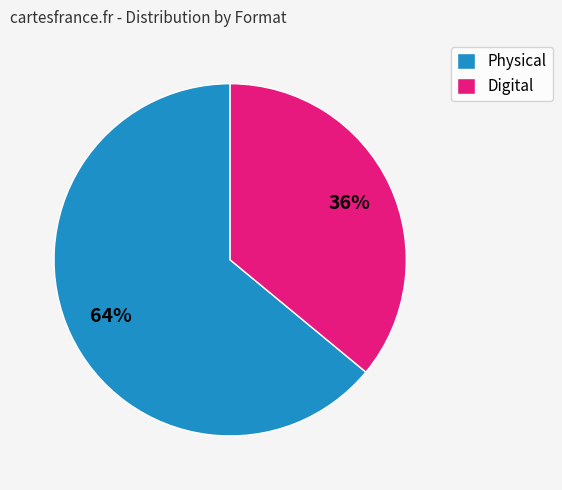

Which has a higher value, Digital or Physical?

Physical